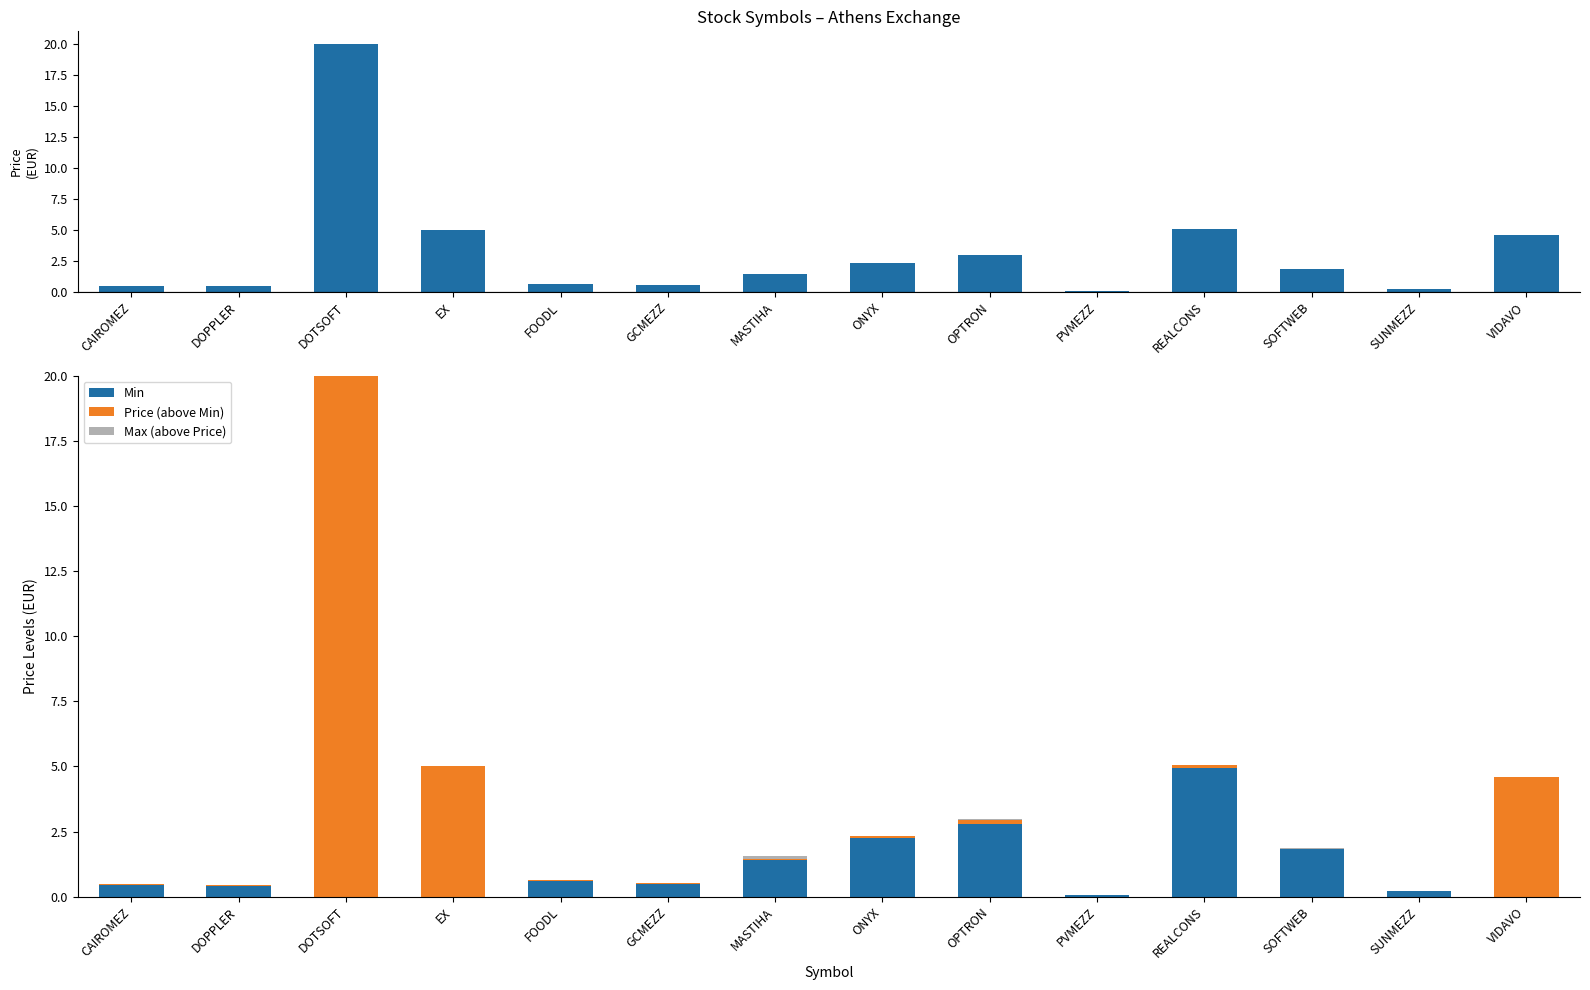

Reading left to right, extract all data points from this chart.

Price: CAIROMEZ=0.5	DOPPLER=0.4	DOTSOFT=20.0	EX=5.0	FOODL=0.6	GCMEZZ=0.5	MASTIHA=1.4	ONYX=2.3	OPTRON=3.0	PVMEZZ=0.1	REALCONS=5.1	SOFTWEB=1.8	SUNMEZZ=0.2	VIDAVO=4.6
Min: CAIROMEZ=0.4	DOPPLER=0.4	DOTSOFT=0.0	EX=0.0	FOODL=0.6	GCMEZZ=0.5	MASTIHA=1.4	ONYX=2.3	OPTRON=2.8	PVMEZZ=0.1	REALCONS=4.9	SOFTWEB=1.8	SUNMEZZ=0.2	VIDAVO=0.0
Price (above Min): CAIROMEZ=0.0	DOPPLER=0.0	DOTSOFT=20.0	EX=5.0	FOODL=0.0	GCMEZZ=0.1	MASTIHA=0.0	ONYX=0.1	OPTRON=0.2	PVMEZZ=0.0	REALCONS=0.1	SOFTWEB=0.0	SUNMEZZ=0.0	VIDAVO=4.6
Max (above Price): CAIROMEZ=0.0	DOPPLER=0.0	DOTSOFT=0.0	EX=0.0	FOODL=0.0	GCMEZZ=0.0	MASTIHA=0.1	ONYX=0.0	OPTRON=0.0	PVMEZZ=0.0	REALCONS=0.0	SOFTWEB=0.0	SUNMEZZ=0.0	VIDAVO=0.0